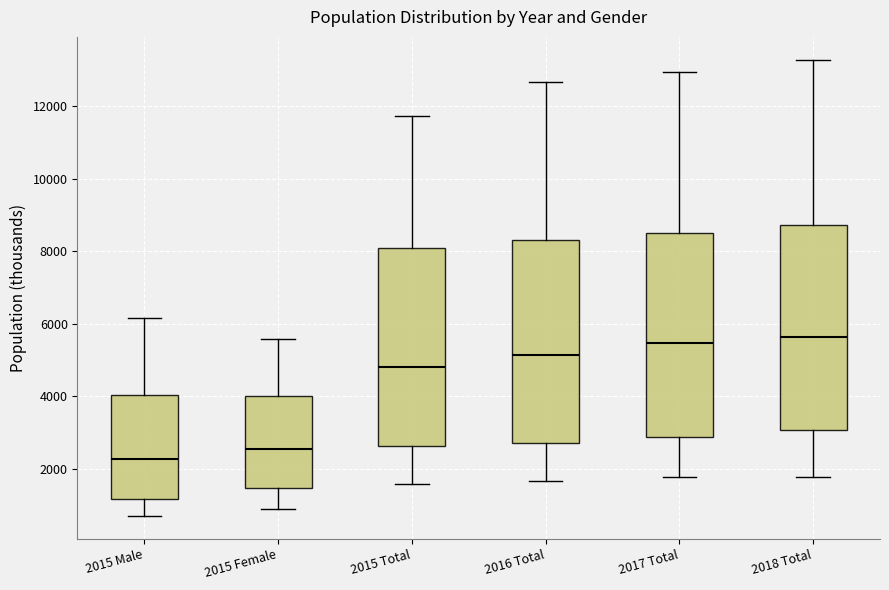

Where is the lower edge of the box for 2018 Total on the y-axis? The values are not printed on the chart, so give them approximately, as read against the axis.

3000